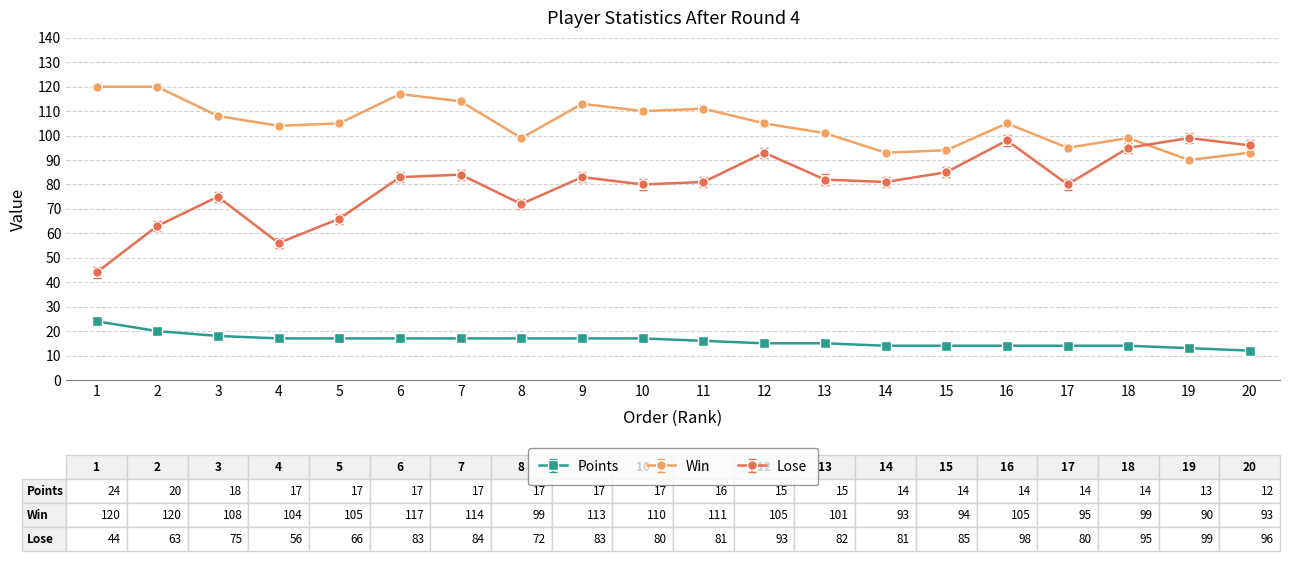

The Points series shows 15 at 13. True or false?

True